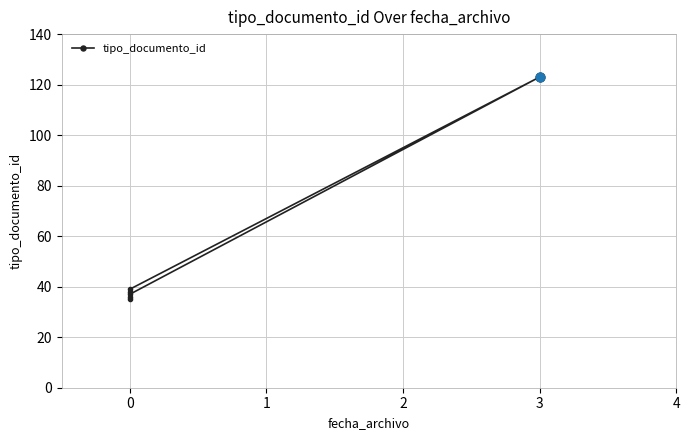

Approximately how many times larger is the value at 0 compared to 0?

1.1